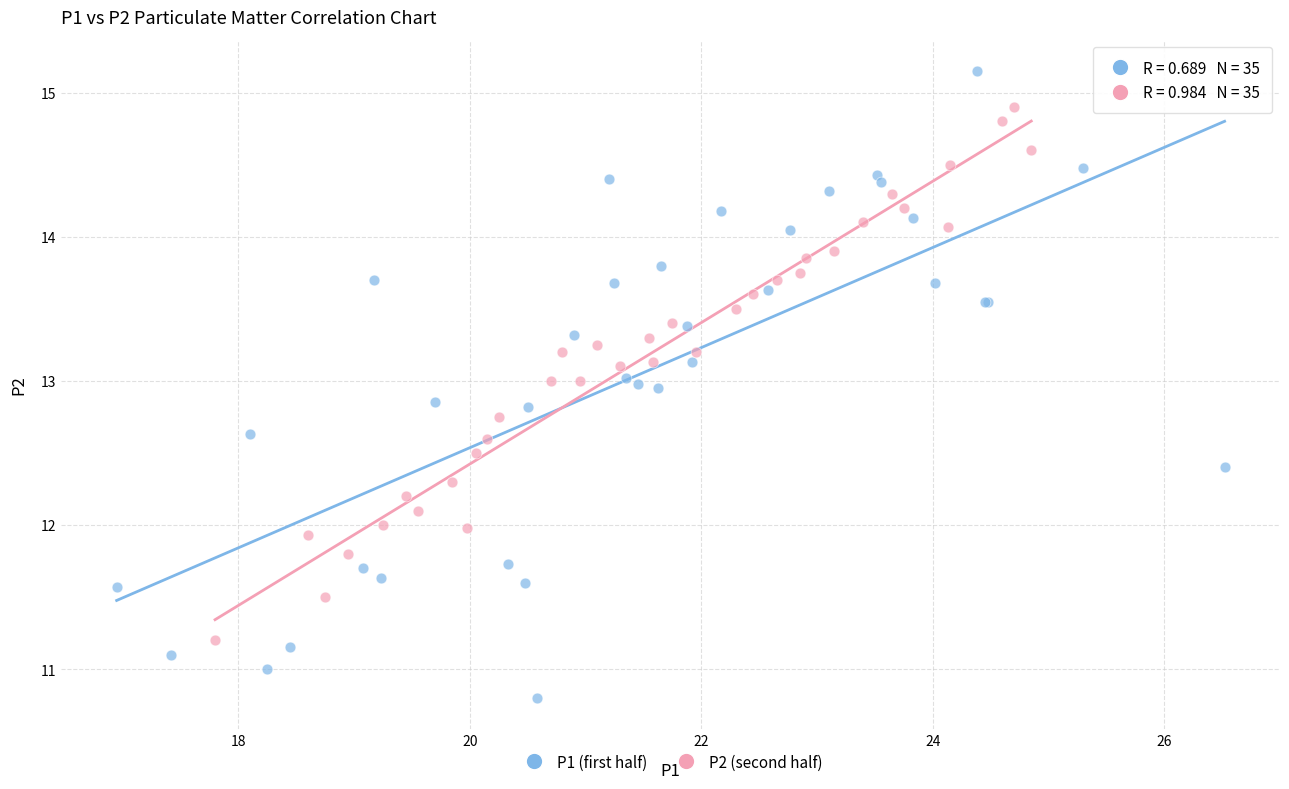

Which series has the largest Y range (max minus min)?

P1 (first half)